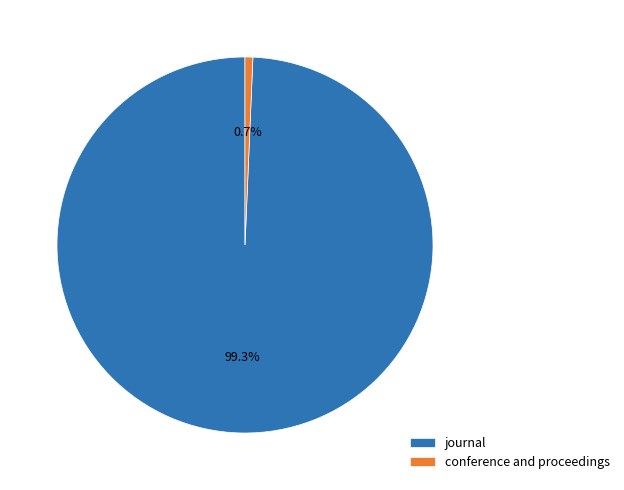

To the nearest percent, what is the difference between the largest and smallest slice percentages?

99%